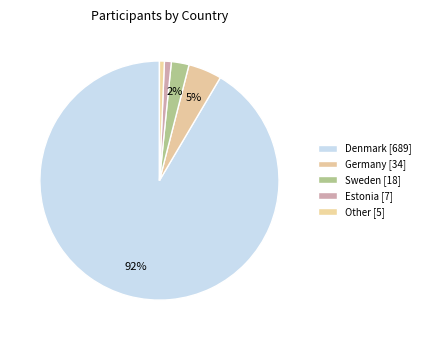

Count the number of slices in the pie.

5